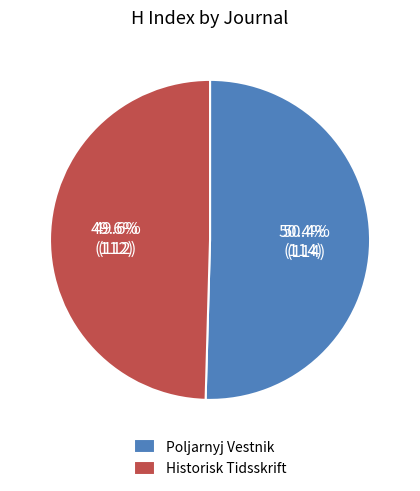

Do Historisk Tidsskrift and Poljarnyj Vestnik together represent more than half of the pie?

Yes